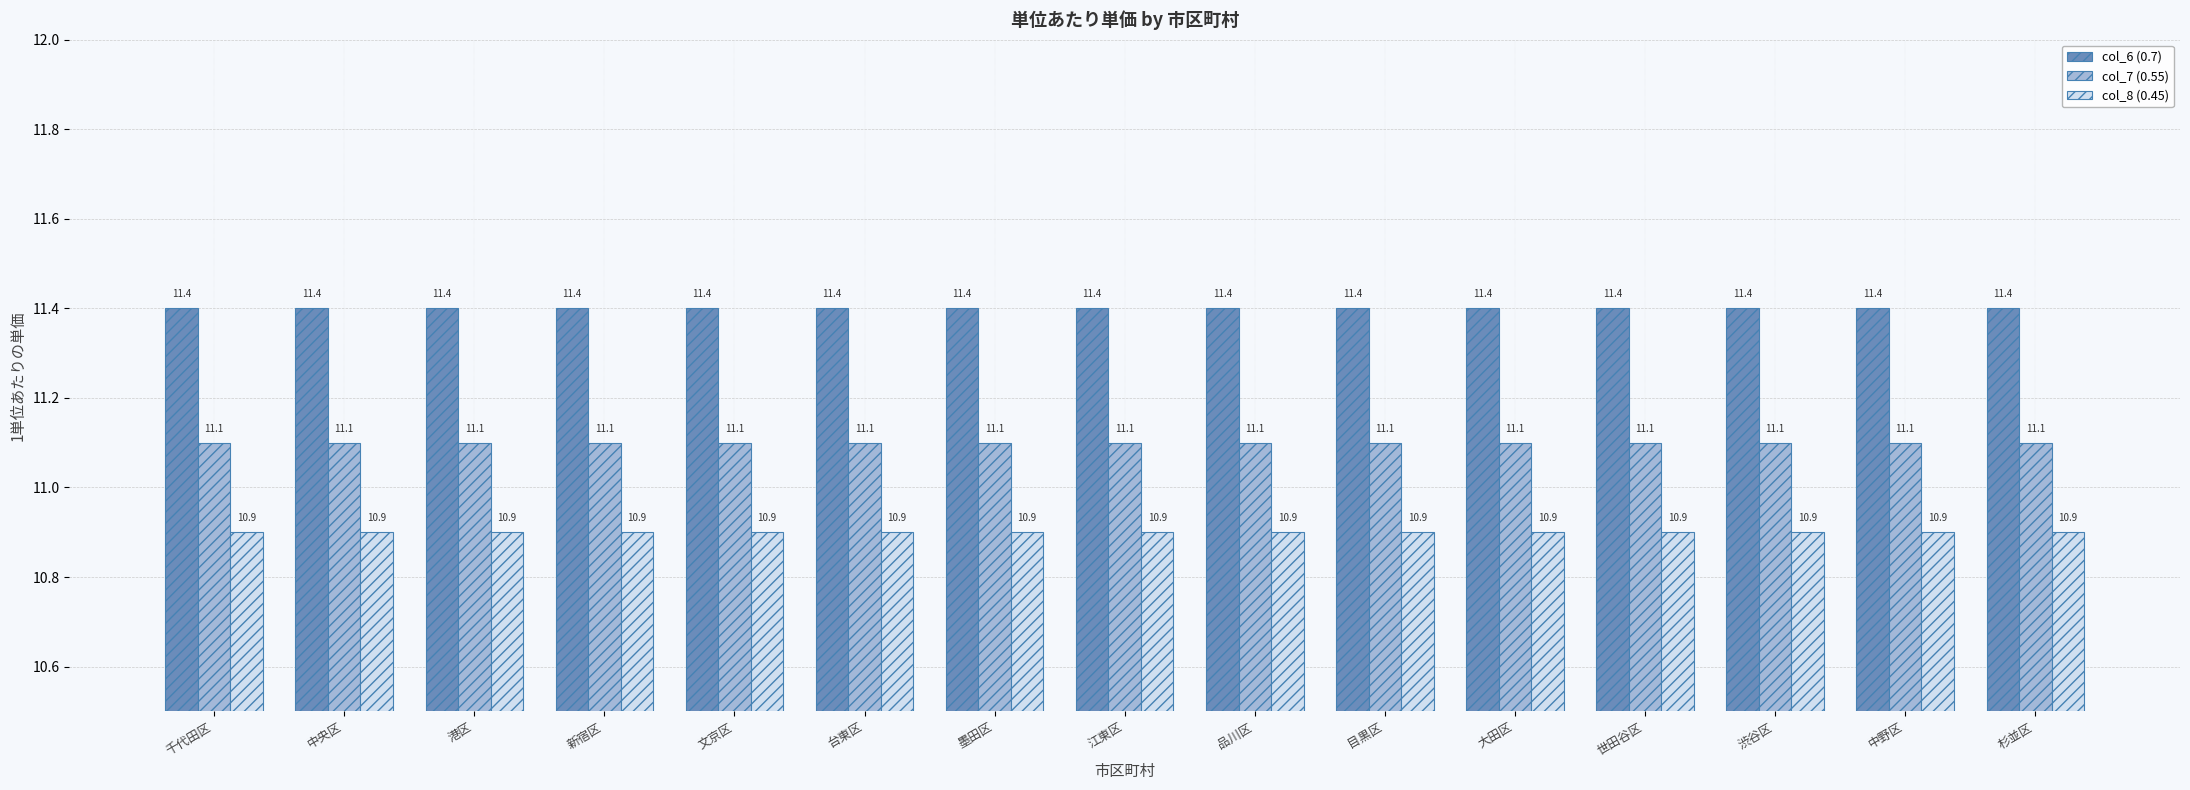

What is the label of the 2nd bar from the right?

中野区